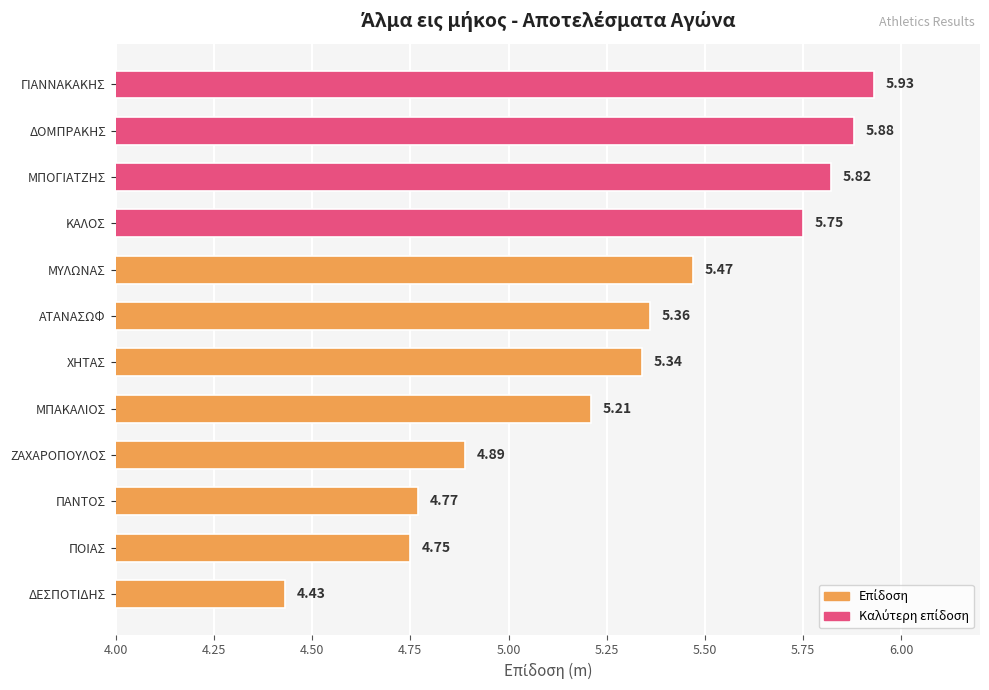

Which category has the highest value across all series?

ΓΙΑΝΝΑΚΑΚΗΣ